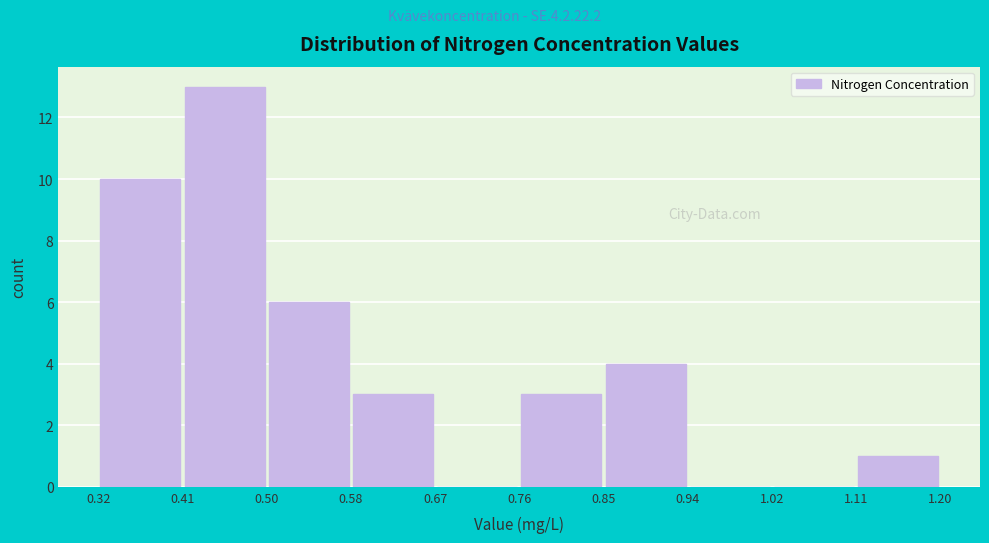

Reading left to right, transcribe this chart: for each bar, give the range it covers on the x-axis and its height. The values are not printed on the chart, so give them approximately, as read against the axis.

0.32 to 0.41: 10
0.41 to 0.50: 13
0.50 to 0.58: 6
0.58 to 0.67: 3
0.67 to 0.76: 0
0.76 to 0.85: 3
0.85 to 0.94: 4
0.94 to 1.02: 0
1.02 to 1.11: 0
1.11 to 1.20: 1